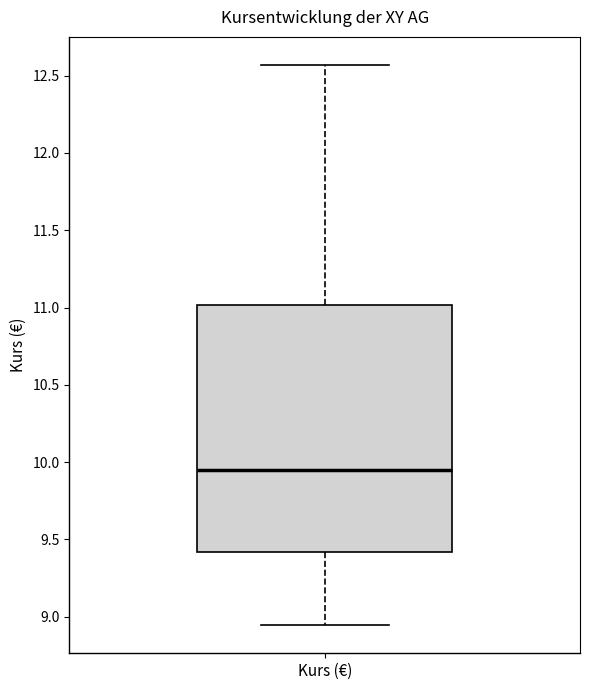

Read this box plot against the y-axis: the position of the median line, the range covered by the box, and the ends of both whiskers. The values are not printed on the chart, so give them approximately, as read against the axis.

median 9.95, box 9.40 to 11.00, whiskers 8.95 to 12.55